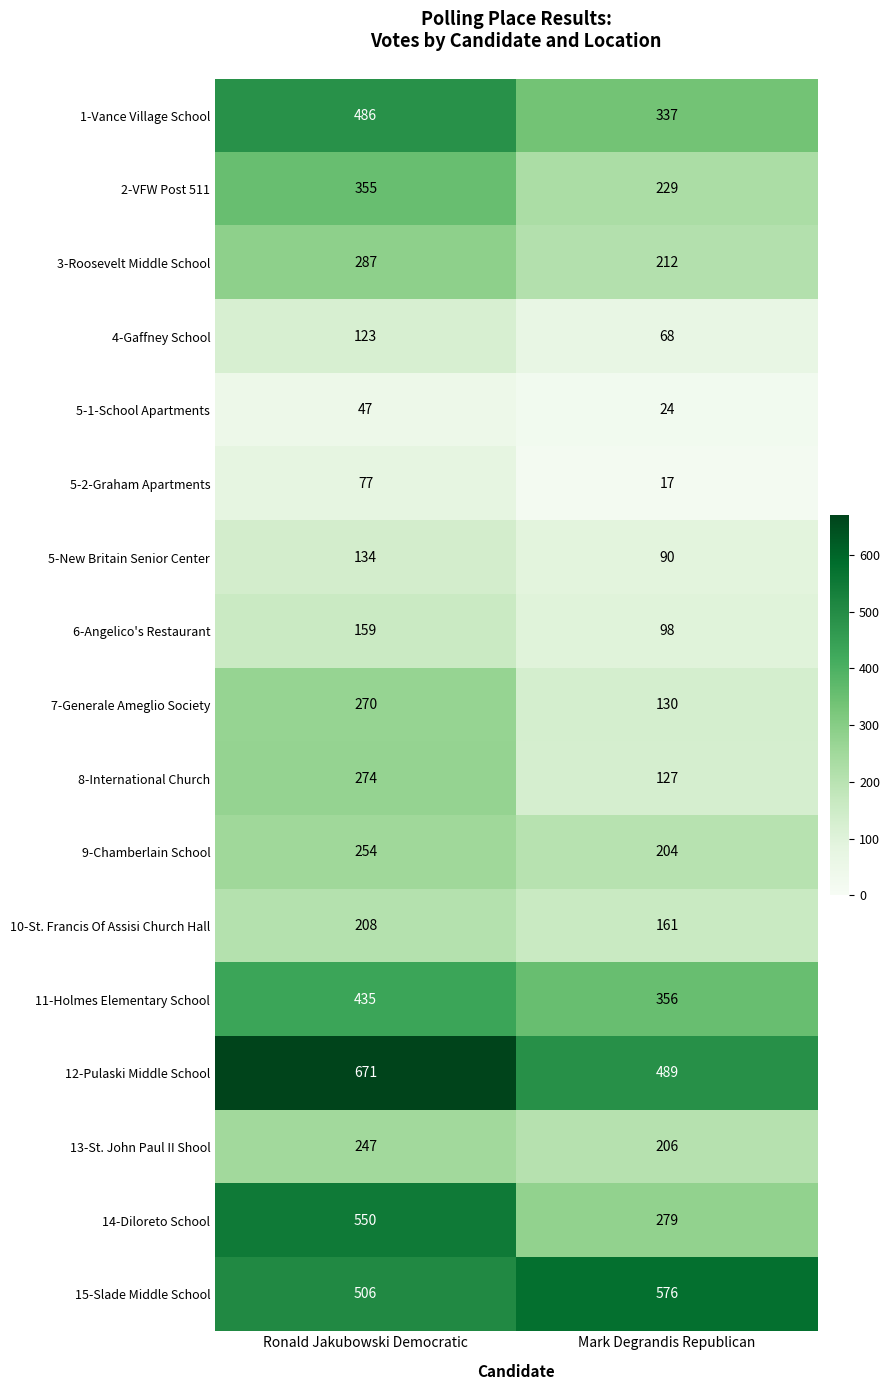

What is the maximum value shown in the chart?

671